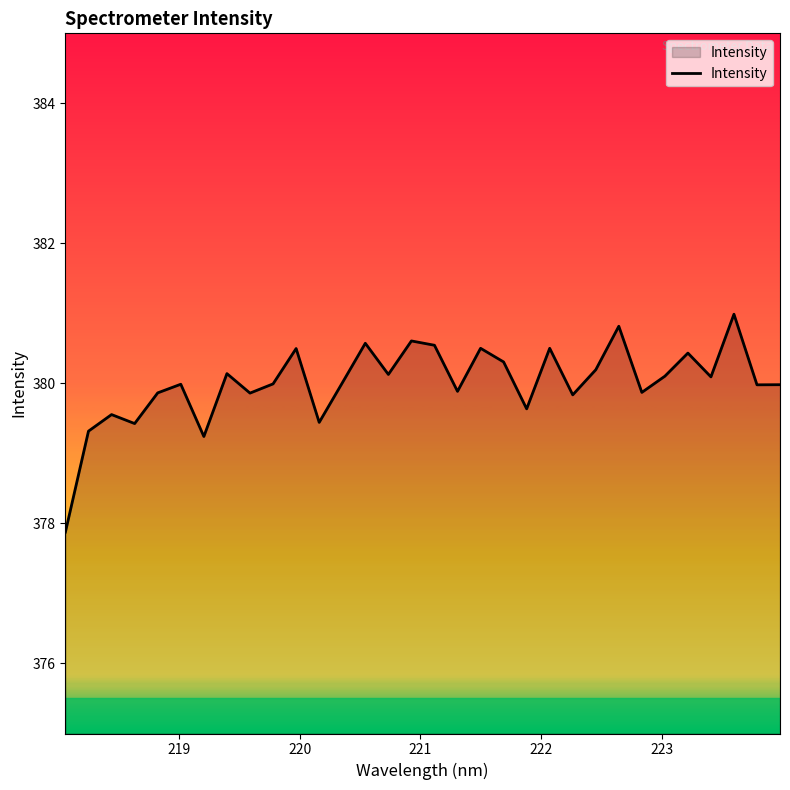

What is the smallest value displayed?

377.9